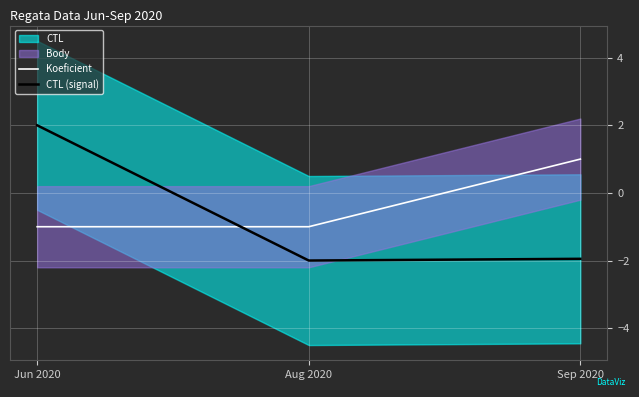

At Jun 2020, list the series in order from largest to smallest.

CTL (signal), Koeficient